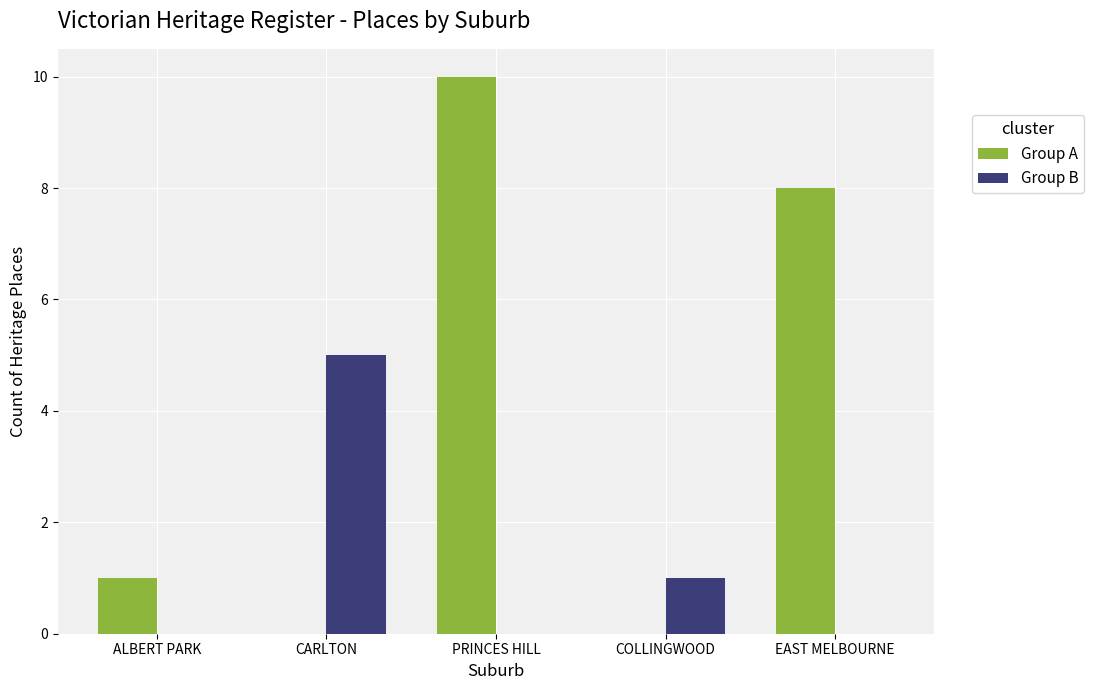

Which series changed the most between ALBERT PARK and EAST MELBOURNE?

Group A